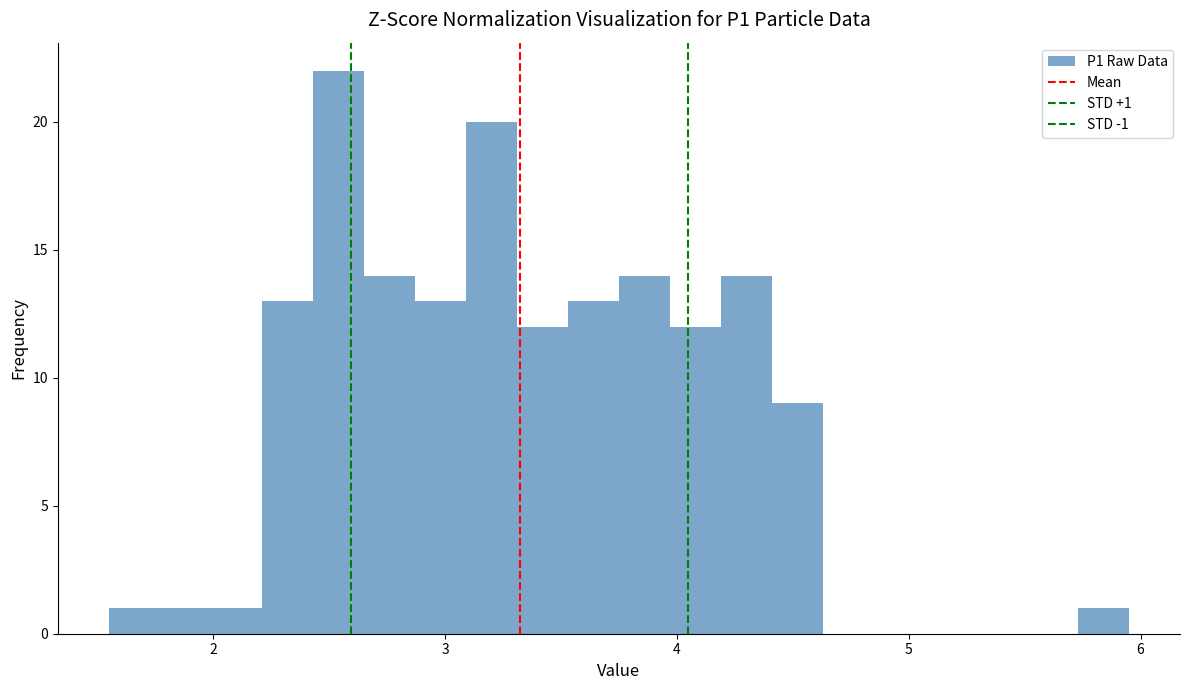

Read against the x-axis, roughly where is the centre of the tallest bar?

2.5